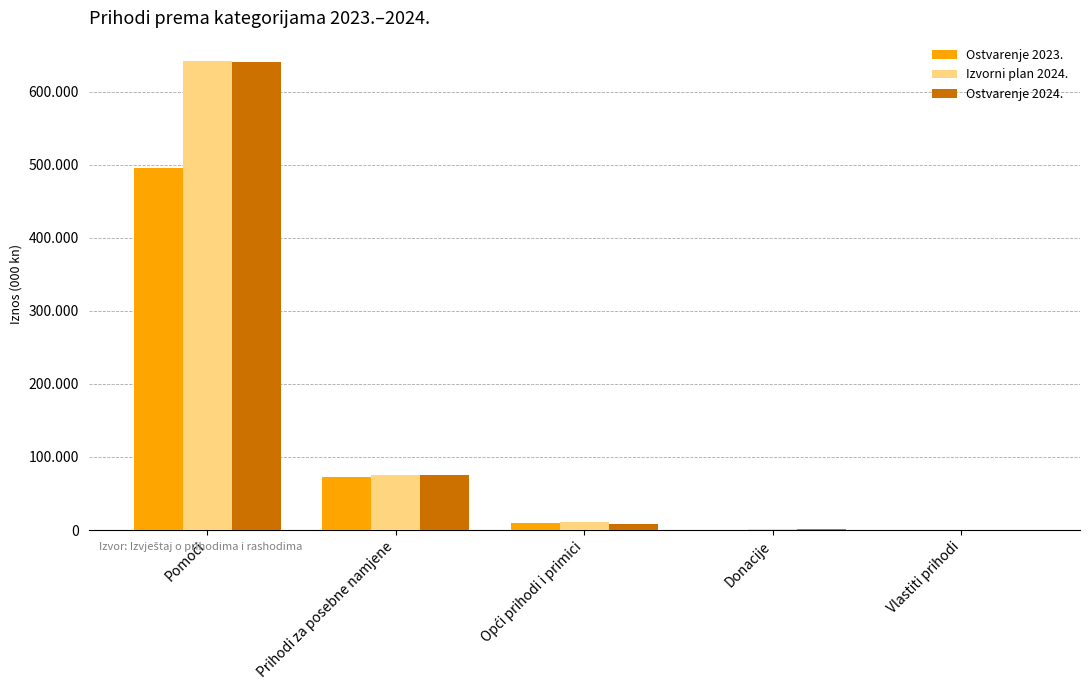

Reading right to left, extract all data points from this chart.

Ostvarenje 2023.: 0.0	340.0	8989.0	72846.0	496058.0
Izvorni plan 2024.: 0.0	825.0	10434.0	75845.0	641858.0
Ostvarenje 2024.: 0.0	984.8	8632.5	75032.6	641464.3